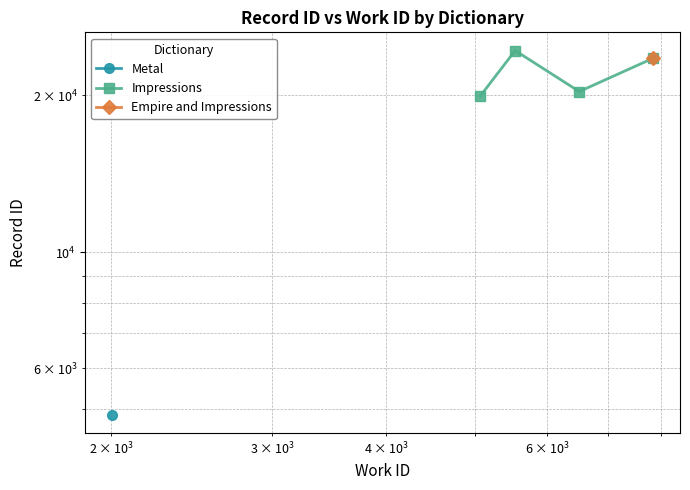

What is the greatest value displayed?

24385